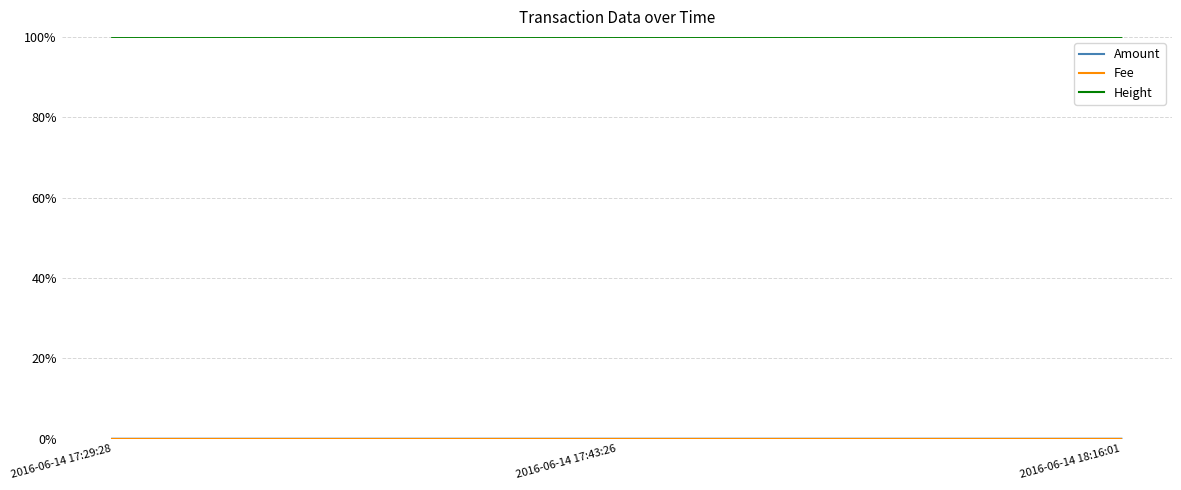

Reading left to right, transcribe all the data shown in this chart.

Amount: 0.0	0.0	0.0
Fee: 0.0	0.0	0.0
Height: 1.0	1.0	1.0